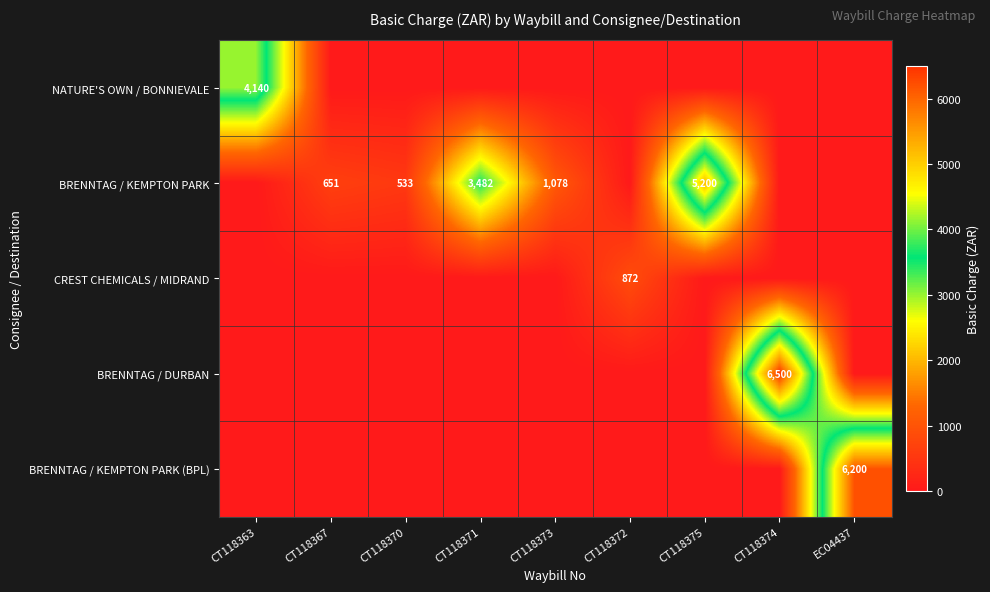

The value of BRENNTAG / KEMPTON PARK at CT118370 is 533.3. True or false?

True